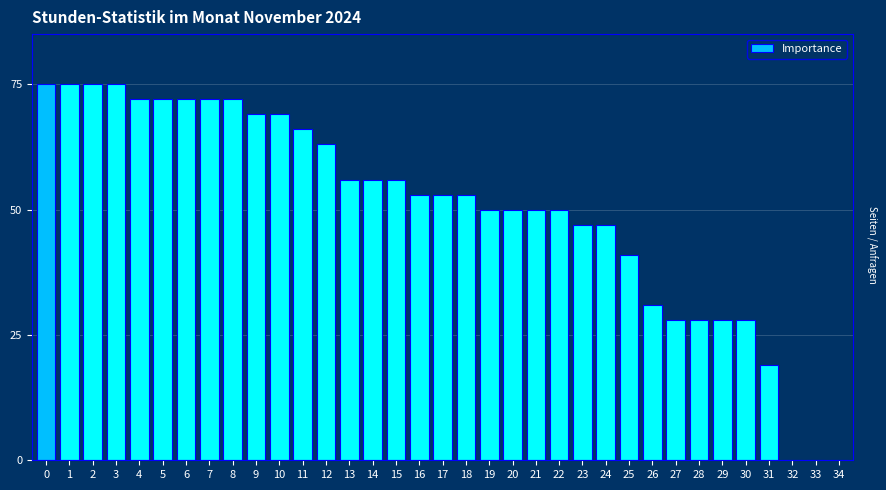

True or false: the data shows 93 at 16.

False